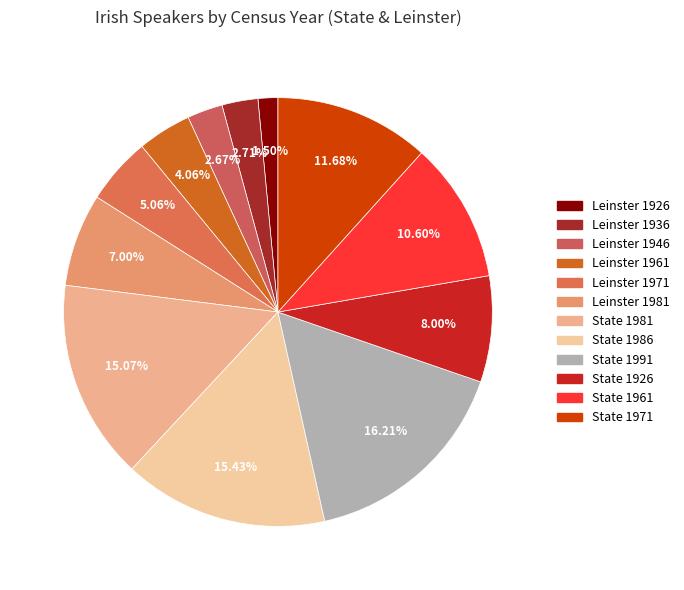

Is there any slice that represents more than half of the pie?

No